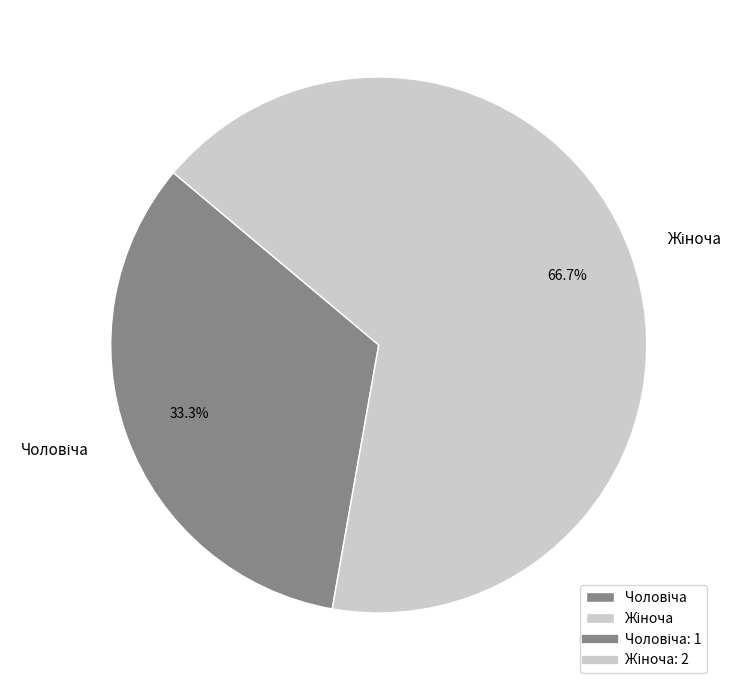

How many segments does this pie chart have?

2